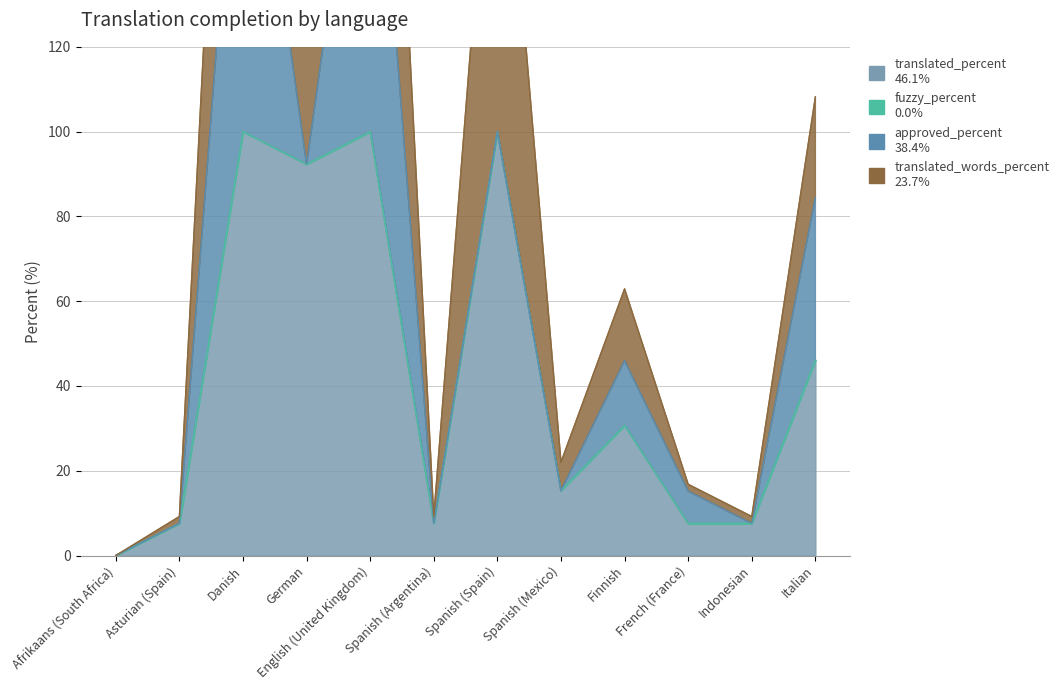

How many values in the translated_words_percent series exceed 30?

6